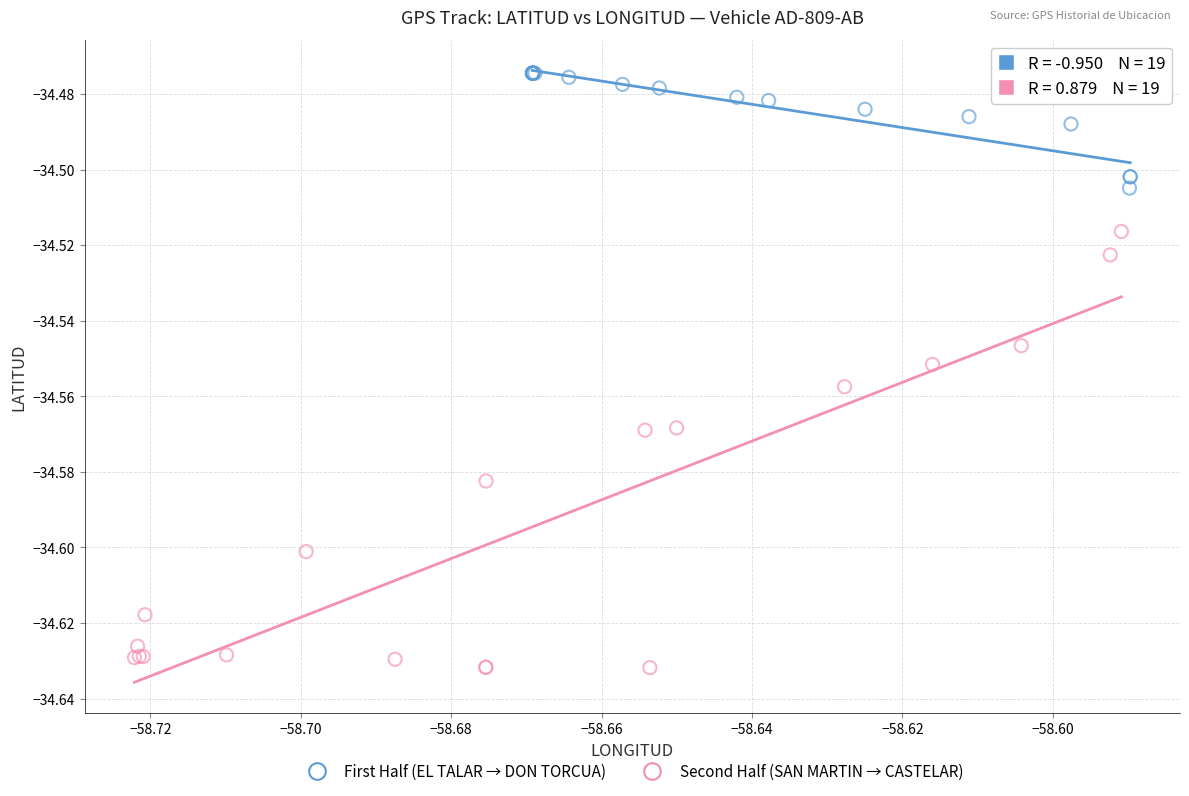

Which series contains the lowest Y value?

Second Half (SAN MARTIN → CASTELAR)